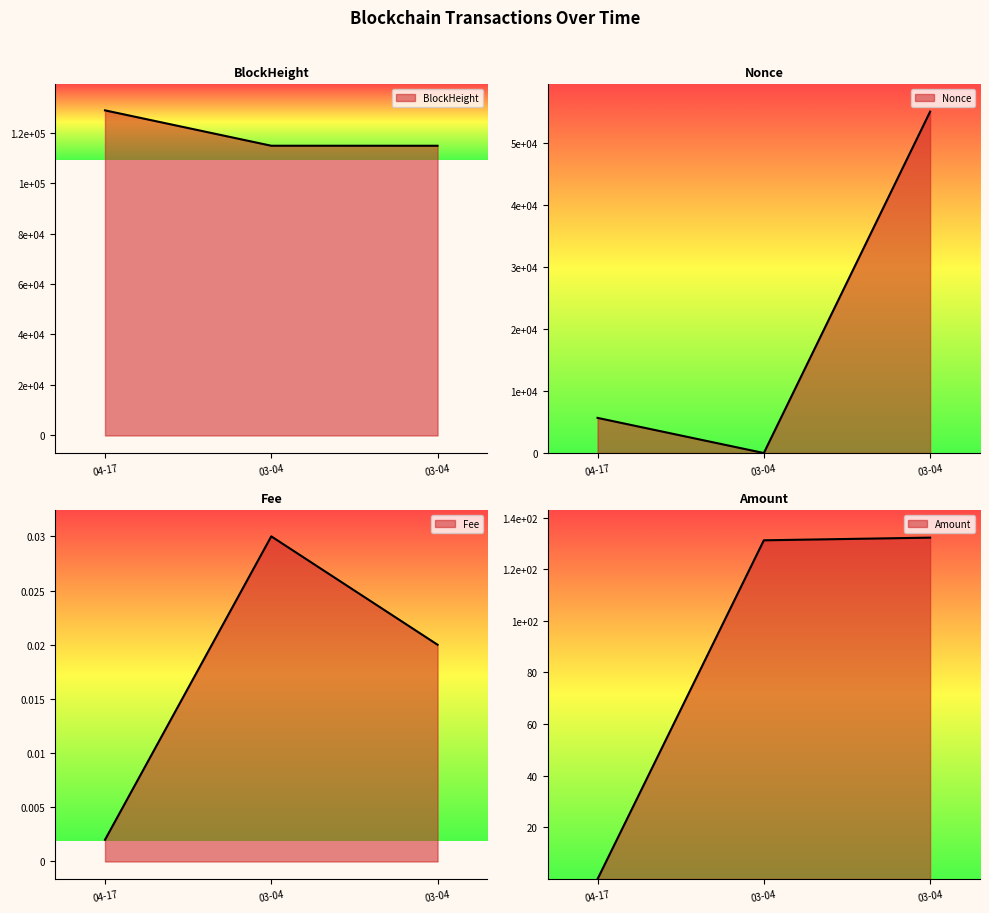

Does the chart have visible grid lines?

No